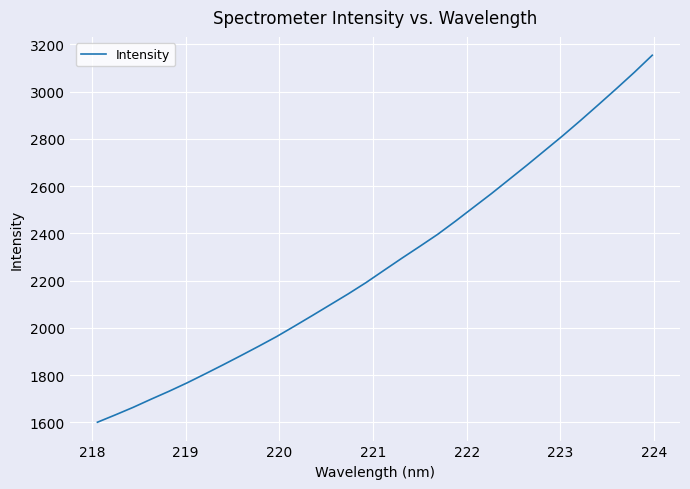

What is the maximum value shown in the chart?

3153.7